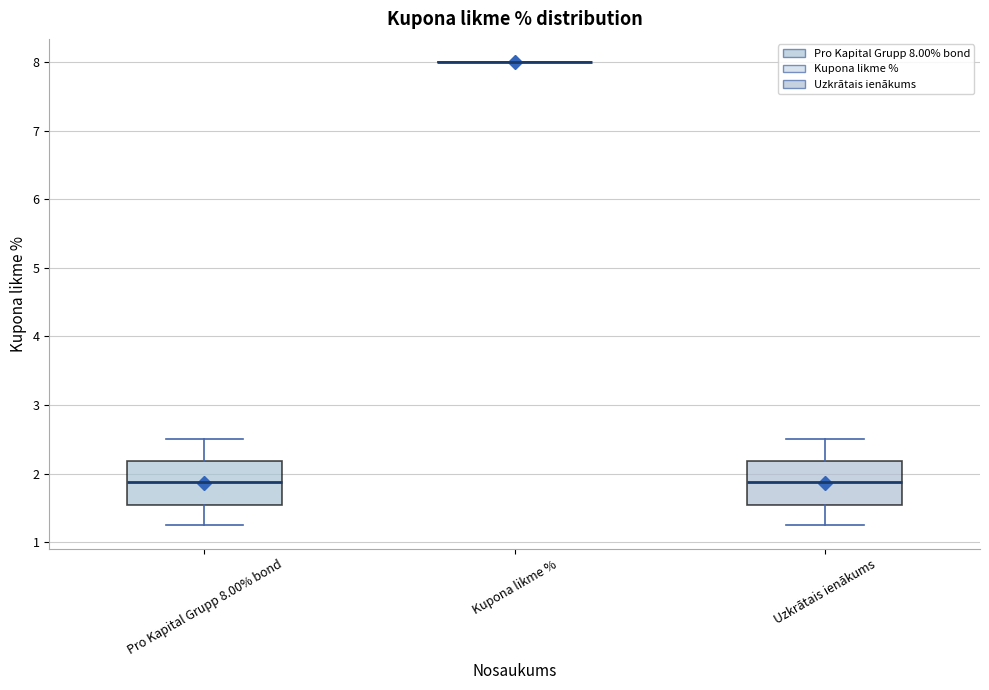

Reading left to right, transcribe this box plot: for each box, give where its median line is, the range the box spans, and where its two whiskers end, as read against the y-axis. The values are not printed on the chart, so give them approximately, as read against the axis.

Pro Kapital Grupp 8.00% bond: median 1.9, box 1.5 to 2.2, whiskers 1.2 to 2.5
Kupona likme %: box collapsed to a line at 8.0, whiskers 8.0 to 8.0
Uzkrātais ienākums: median 1.9, box 1.5 to 2.2, whiskers 1.2 to 2.5